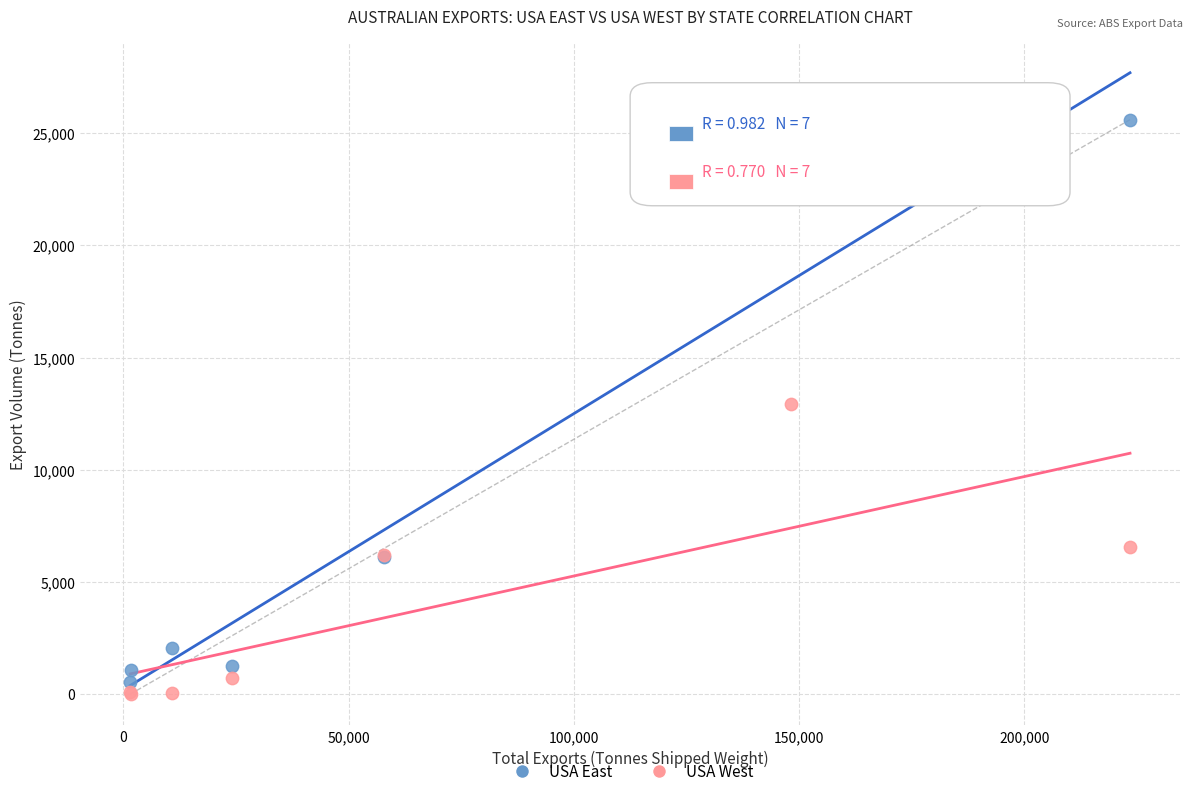

What is the X range (max minus min) for the scatter plot?

221925